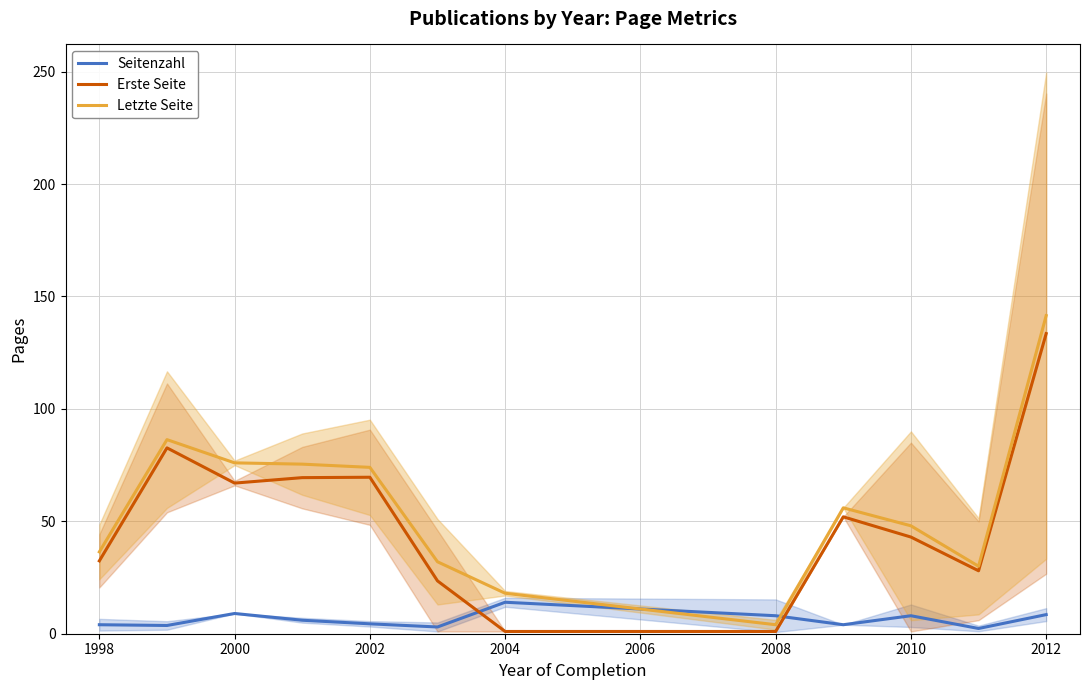

What value does the Seitenzahl series have at 2000?

9.0